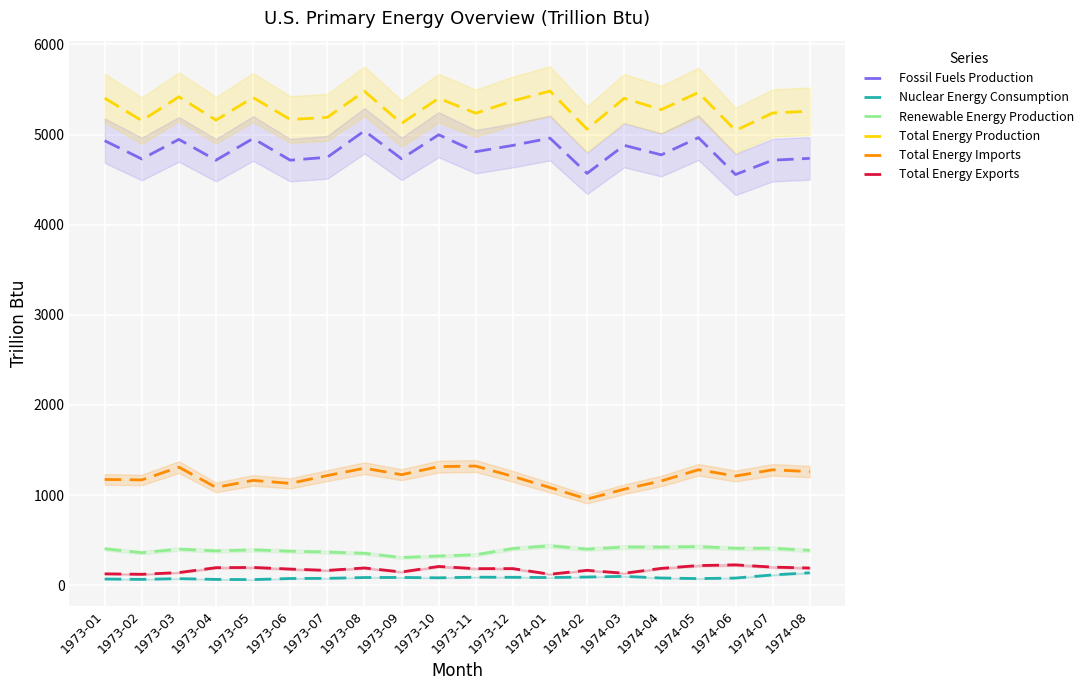

True or false: Total Energy Exports has a value of 196.8 at 1973-05.

True